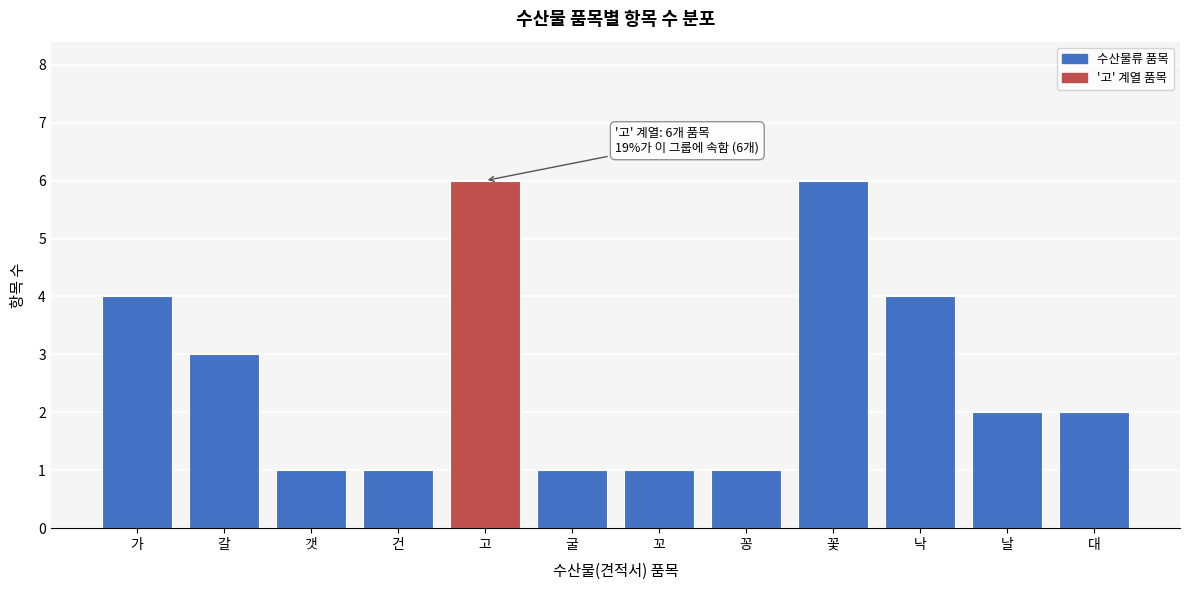

Reading left to right, extract all data points from this chart.

가=4	갈=3	갯=1	건=1	고=6	굴=1	꼬=1	꽁=1	꽃=6	낙=4	날=2	대=2